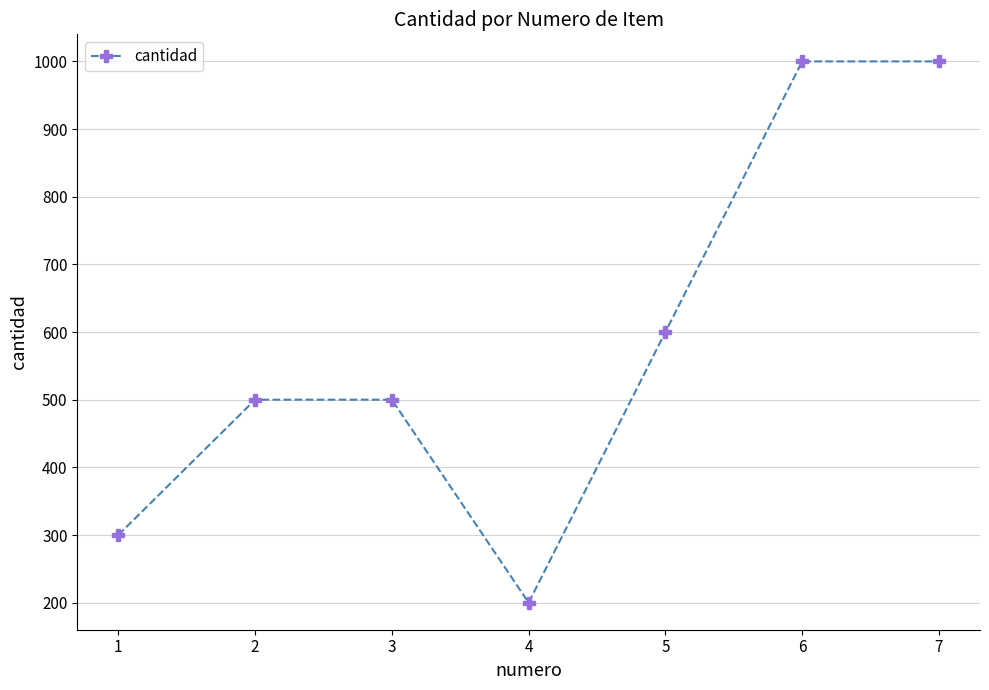

At which label is the value closest to 600?

5